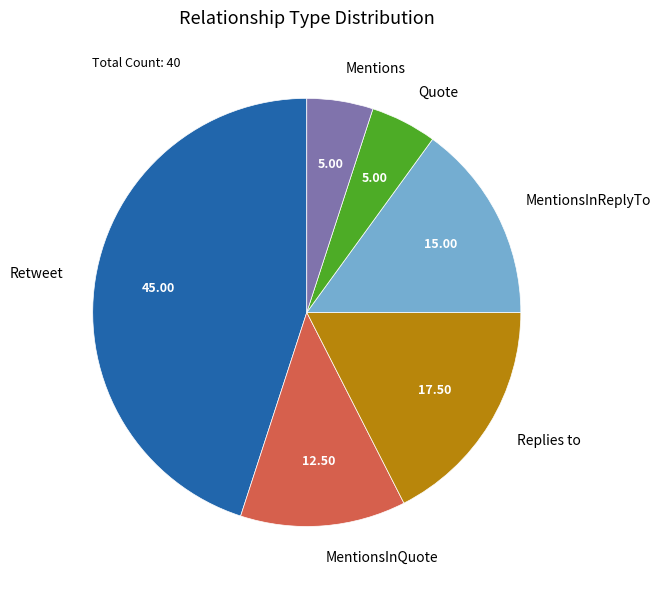

How many segments does this pie chart have?

6